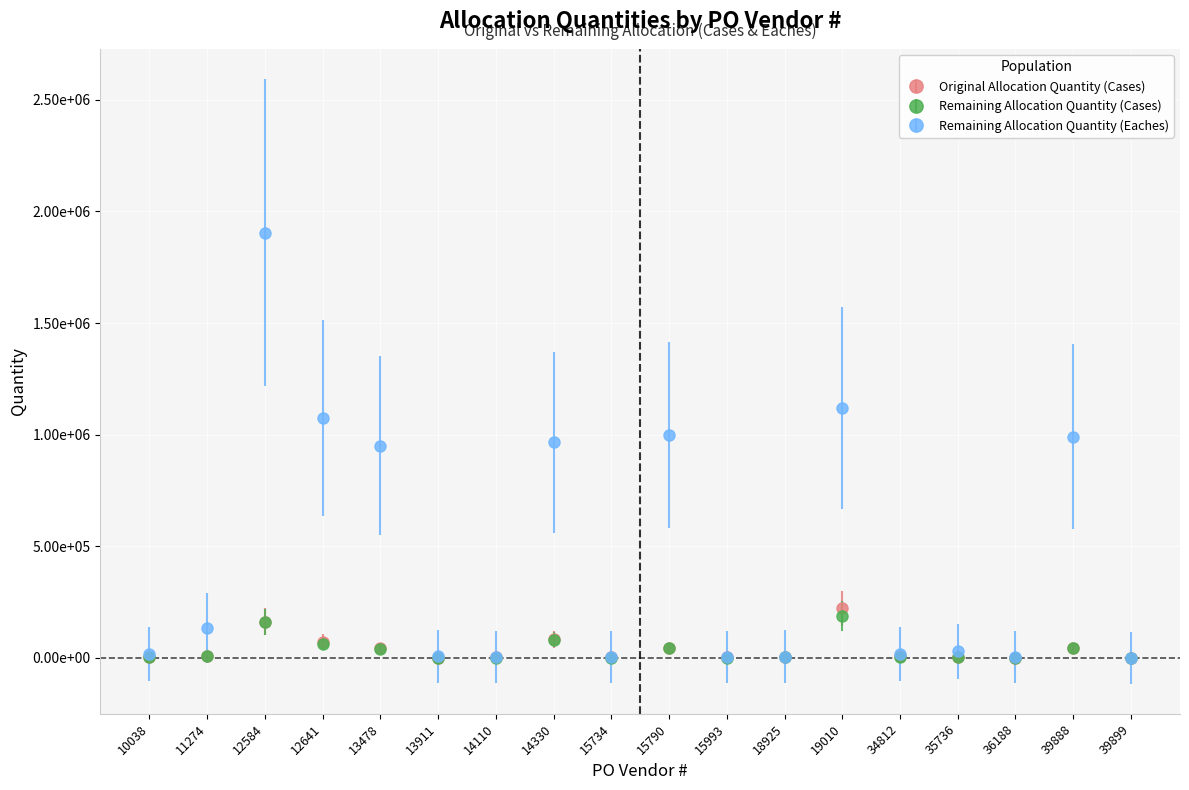

At which label is Remaining Allocation Quantity (Eaches) closest to 952746?

13478